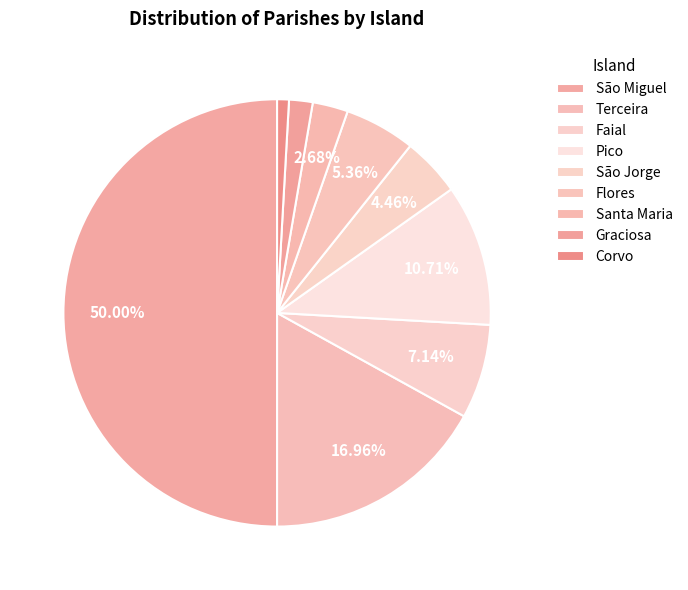

Count the number of slices in the pie.

9